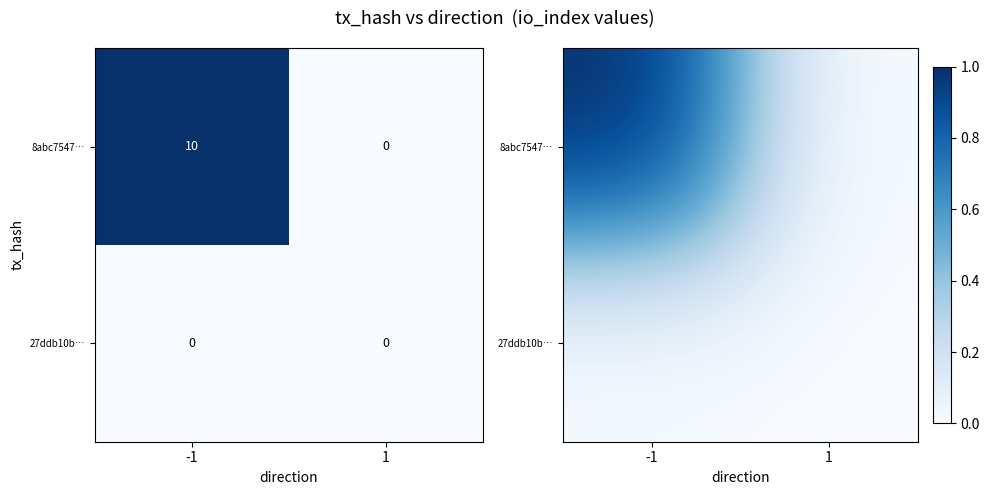

List the labels in order of 27ddb10b… value, smallest first.

-1, 1